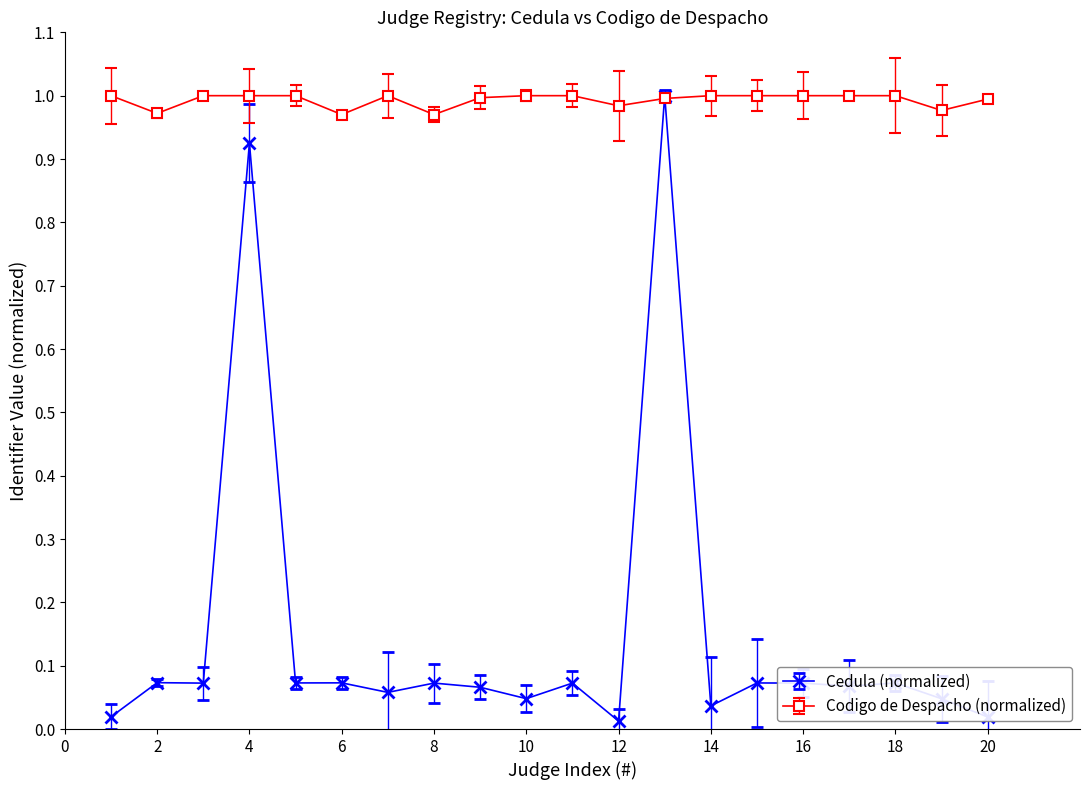

Is this an area chart (filled region under the line)?

No